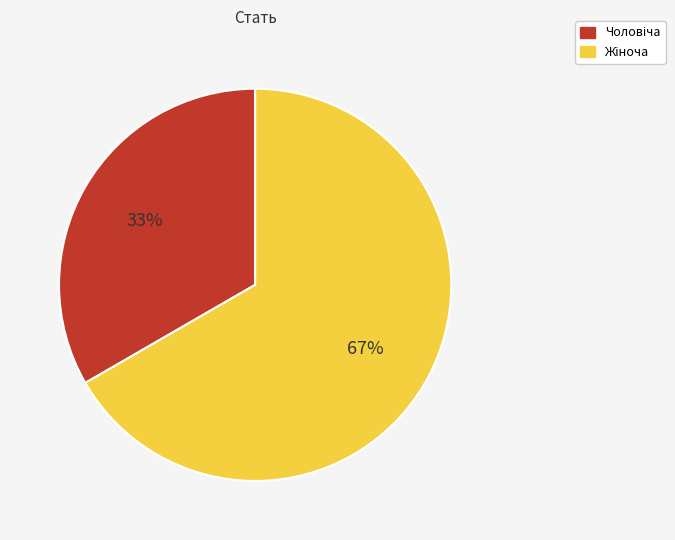

Is there any slice that represents more than half of the pie?

Yes